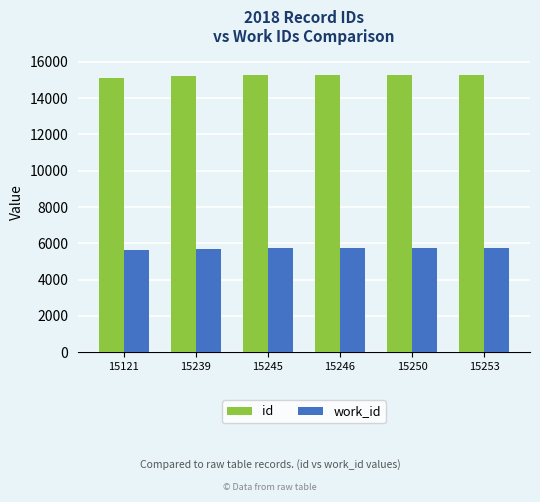

Rank the series by their maximum value, from lowest to highest.

work_id, id